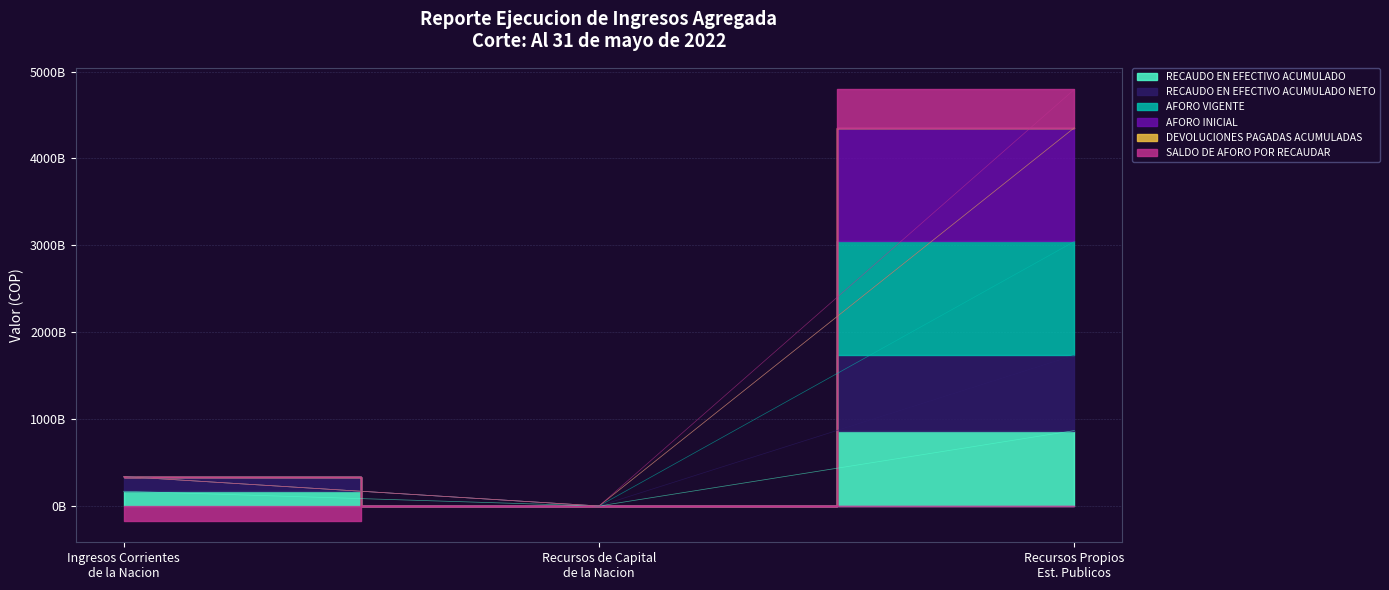

At how many categories does at least one series exceed 3915882016360?

1